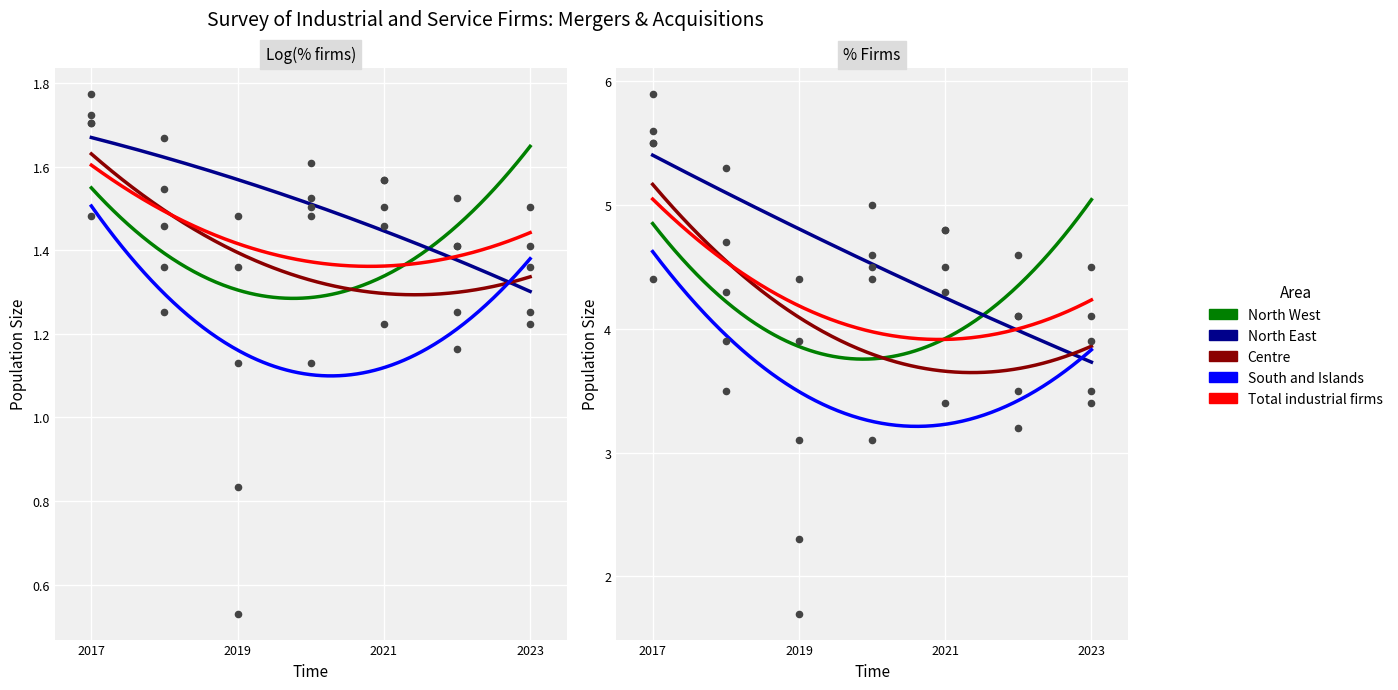

What is the total value across all series at 2020?

21.6